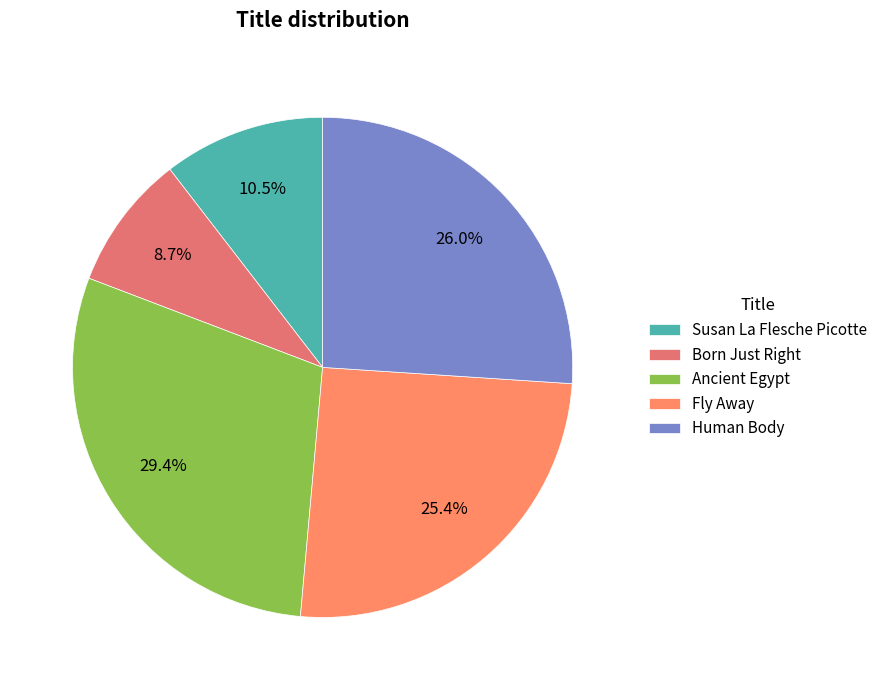

Which category has the smallest portion of the pie?

Born Just Right